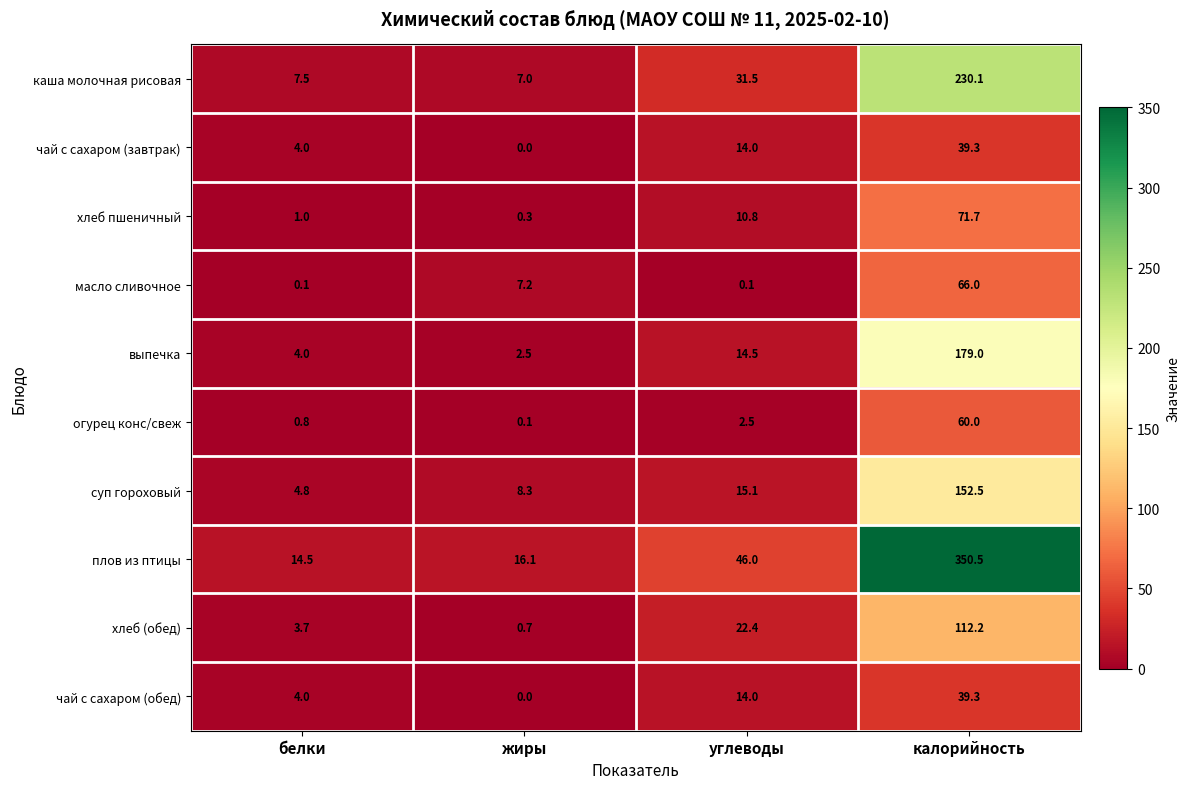

What is the difference between the highest and lowest values at белки?

14.4